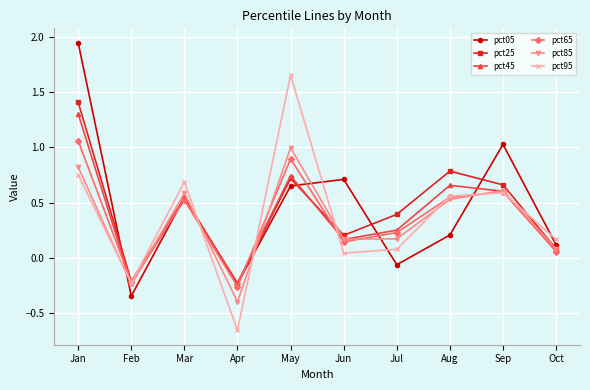

True or false: pct45 has a value of 0.2 at Jul.

True